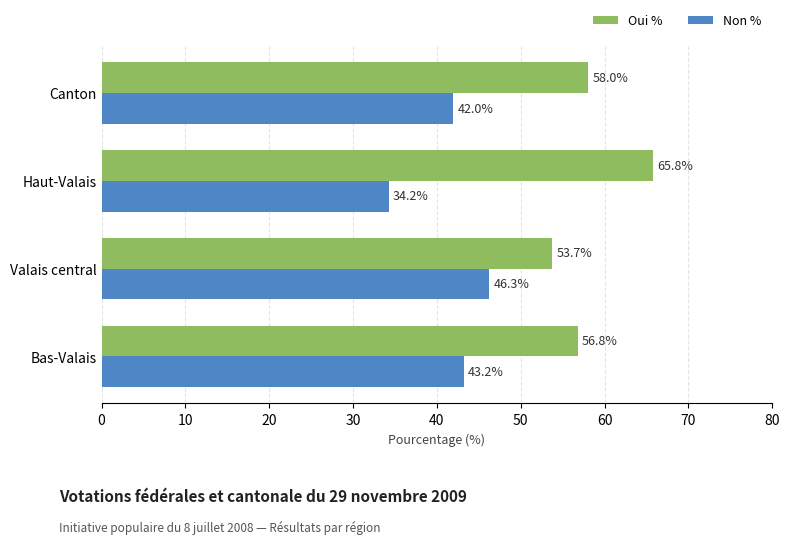

List the labels in order of Oui % value, smallest first.

Valais central, Bas-Valais, Canton, Haut-Valais